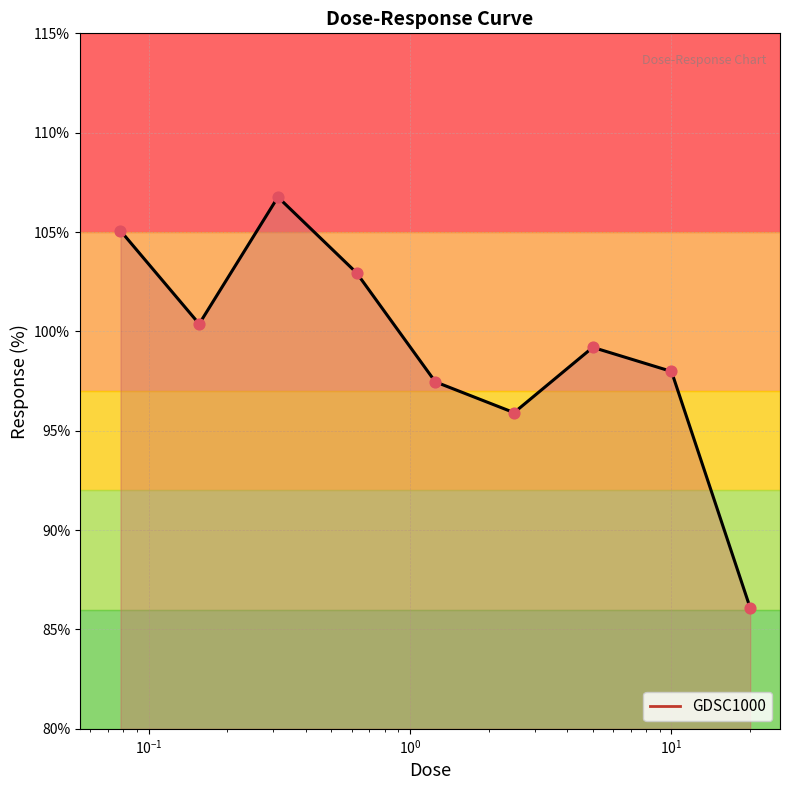

What is the difference between the maximum and minimum values?

20.7